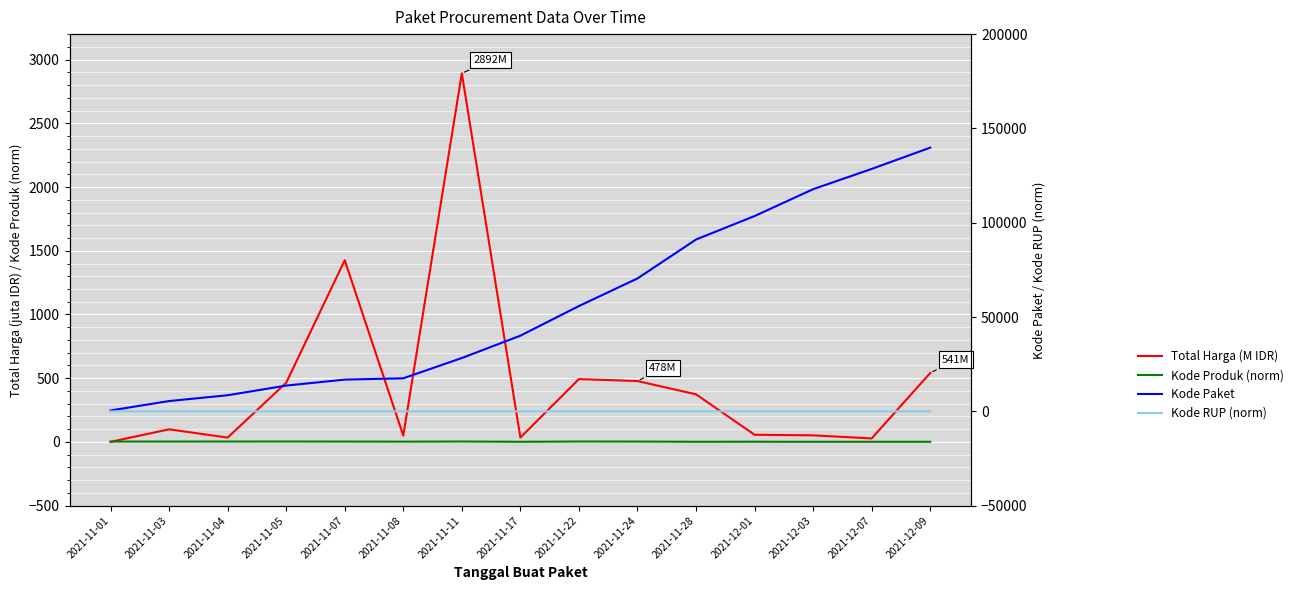

Rank the categories by Kode Paket value from highest to lowest.

2021-12-09, 2021-12-07, 2021-12-03, 2021-12-01, 2021-11-28, 2021-11-24, 2021-11-22, 2021-11-17, 2021-11-11, 2021-11-08, 2021-11-07, 2021-11-05, 2021-11-04, 2021-11-03, 2021-11-01